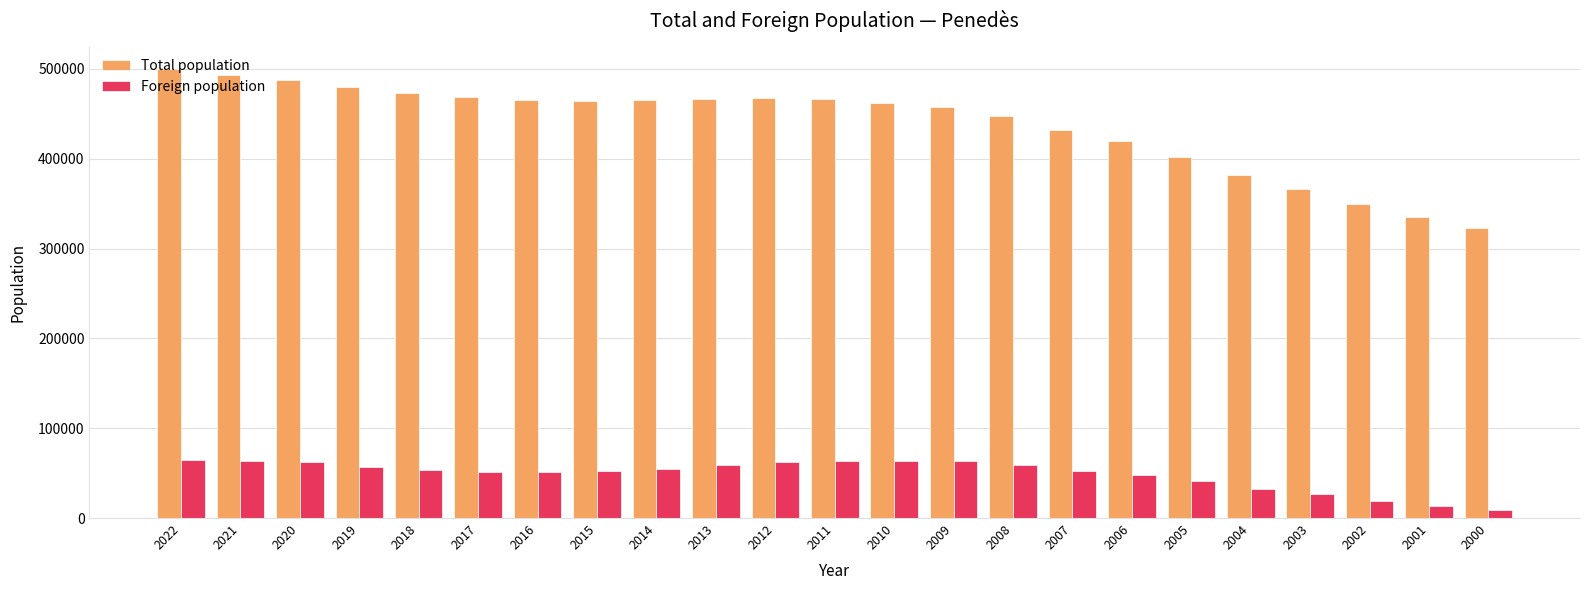

At which category does the chart reach its peak across all series?

2022